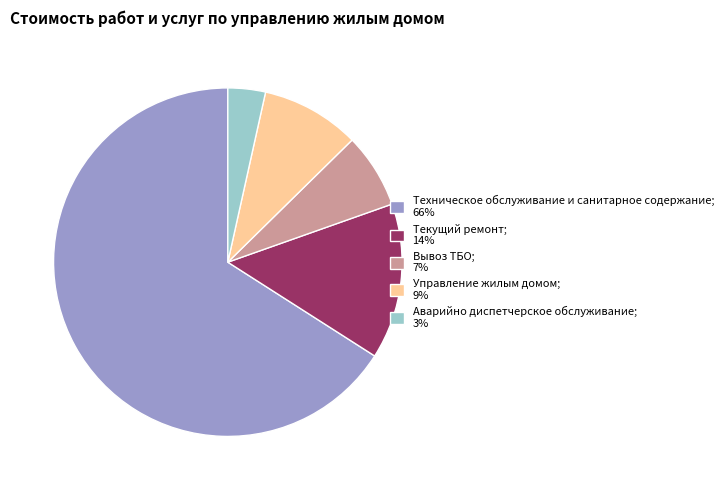

The Вывоз ТБО; 7% slice represents 7% of the pie. True or false?

True